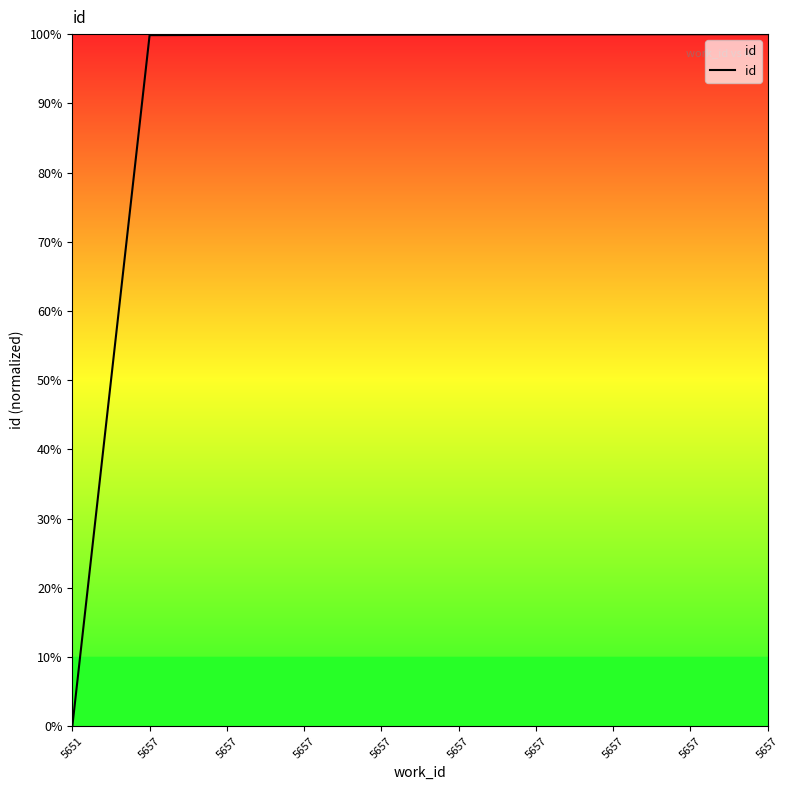

What is the greatest value displayed?

100.0